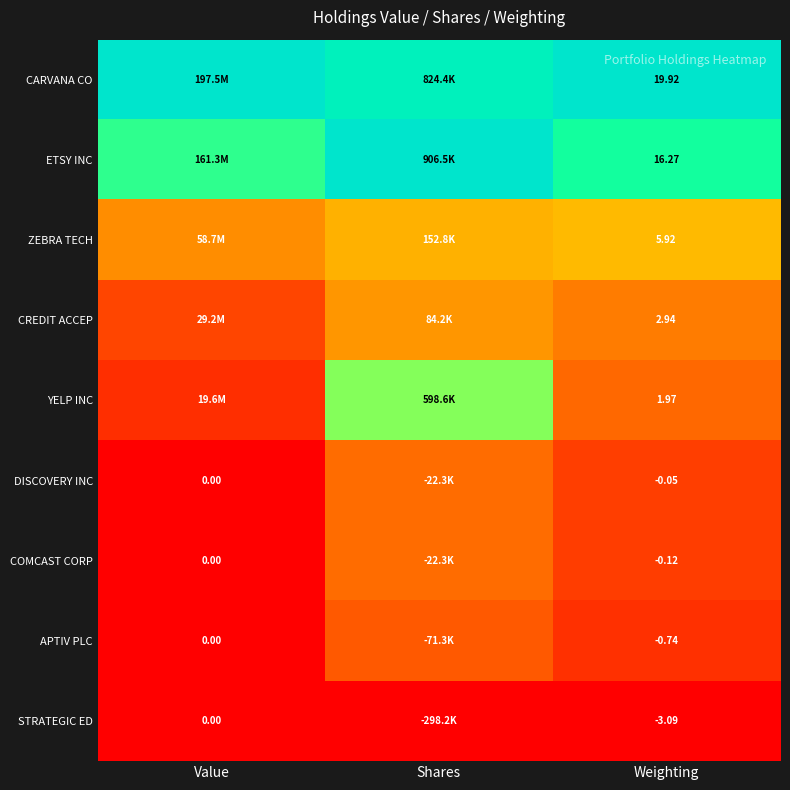

Rank the series at Weighting from lowest to highest value.

STRATEGIC ED, APTIV PLC, COMCAST CORP, DISCOVERY INC, YELP INC, CREDIT ACCEP, ZEBRA TECH, ETSY INC, CARVANA CO